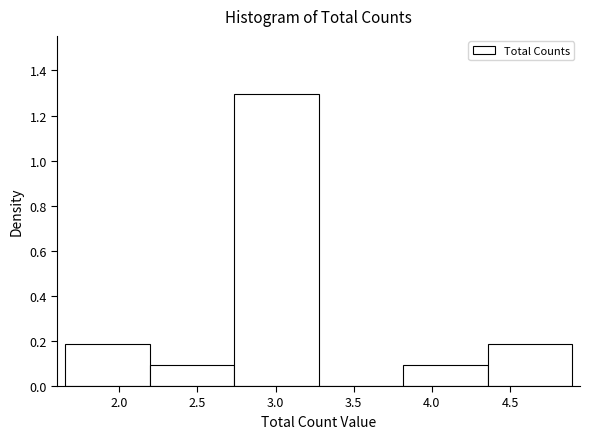

Reading left to right, list every bar in this chart as the range it spans on the x-axis followed by its height. Neither the bar edges nor the heights are printed on the chart, so give them approximately, as read against the axes.

1.65 to 2.20: 0.18
2.20 to 2.75: 0.10
2.75 to 3.30: 1.30
3.30 to 3.80: 0
3.80 to 4.35: 0.10
4.35 to 4.90: 0.18